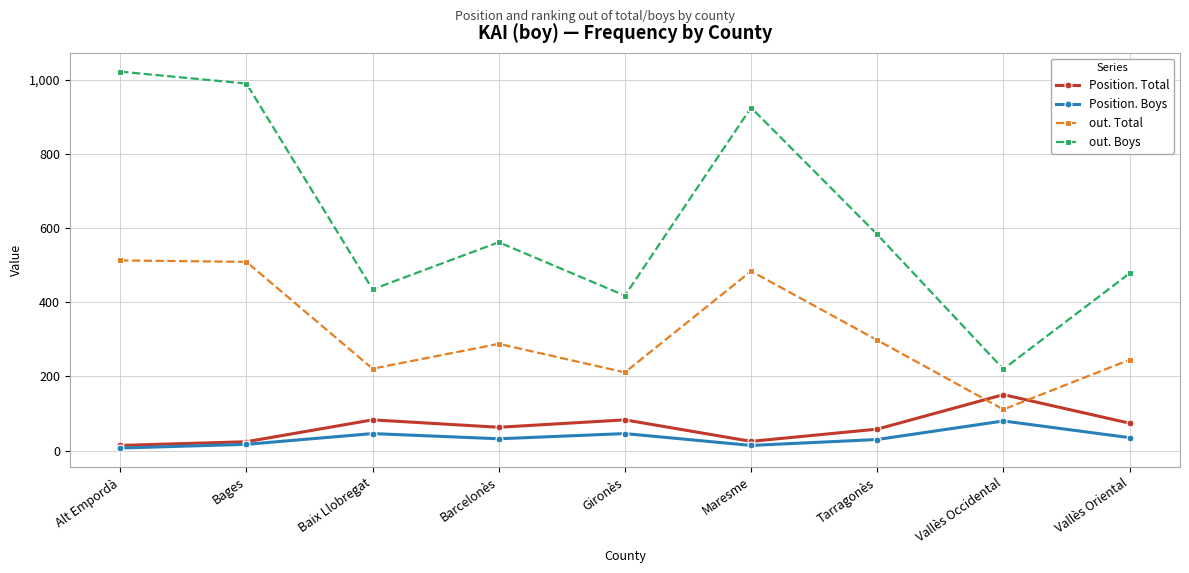

Count the number of data series in this chart.

4